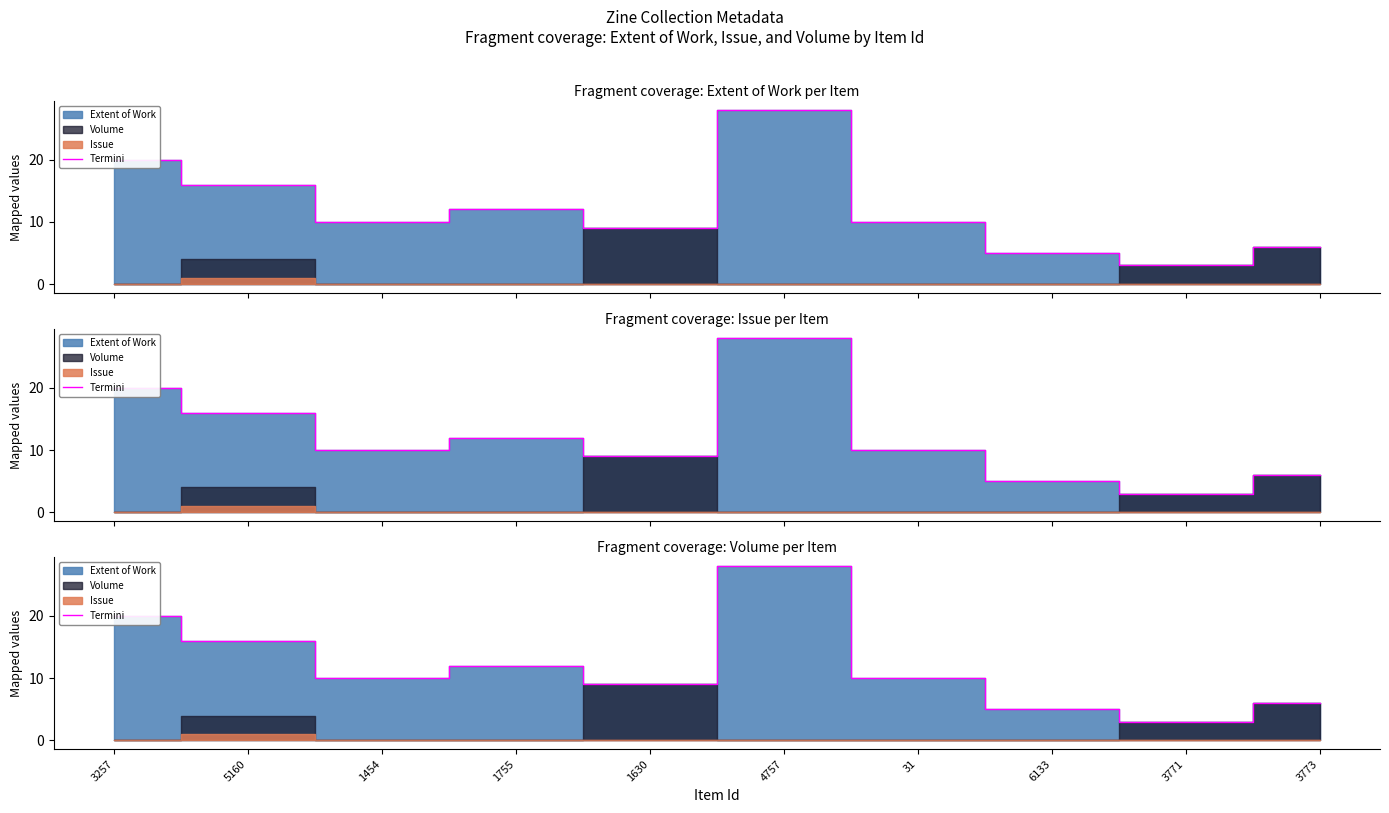

Is it true that the value at 31 is 10?

True